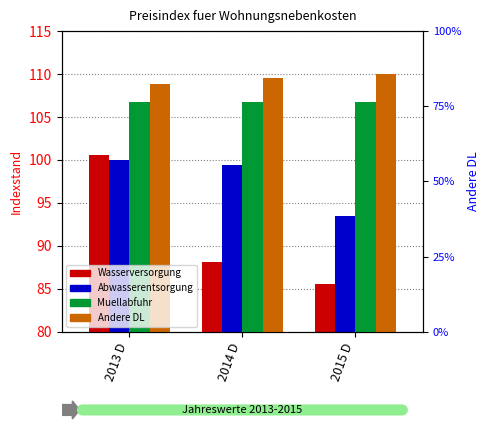

Does the chart contain stacked bars?

No